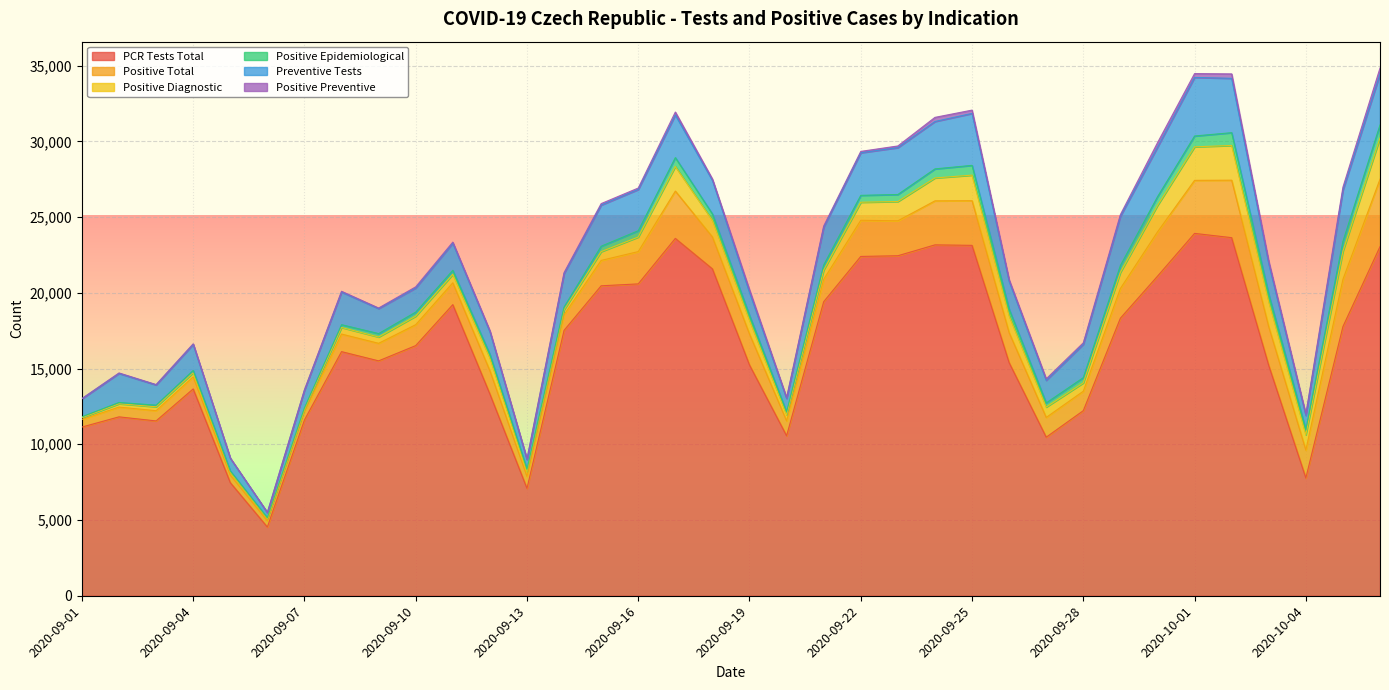

Read the Positive Epidemiological value at 2020-09-07, to the nearest 100.

100